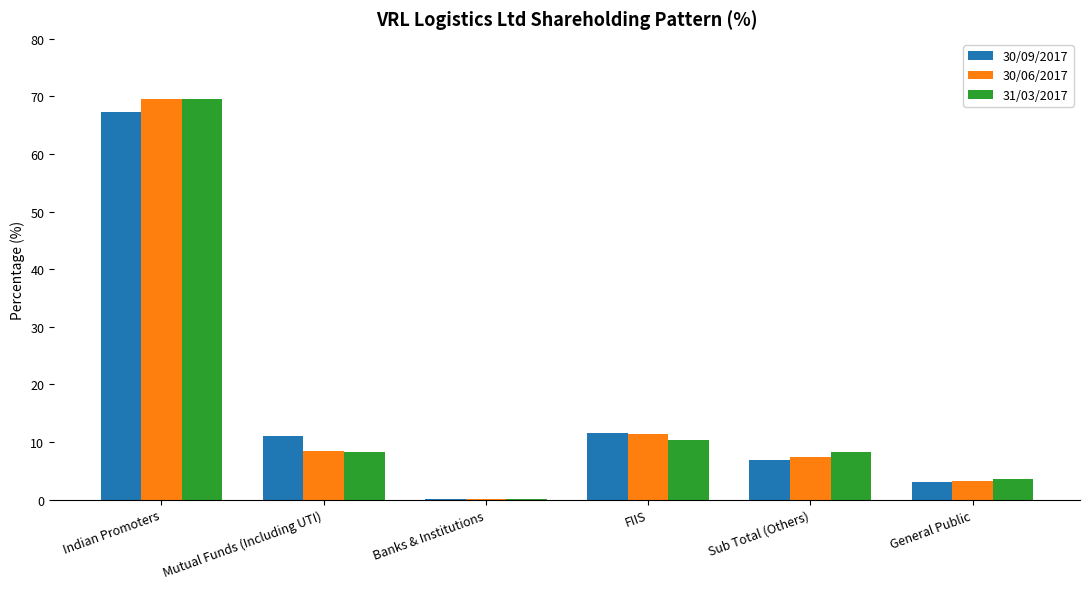

How many categories are shown in the chart?

6